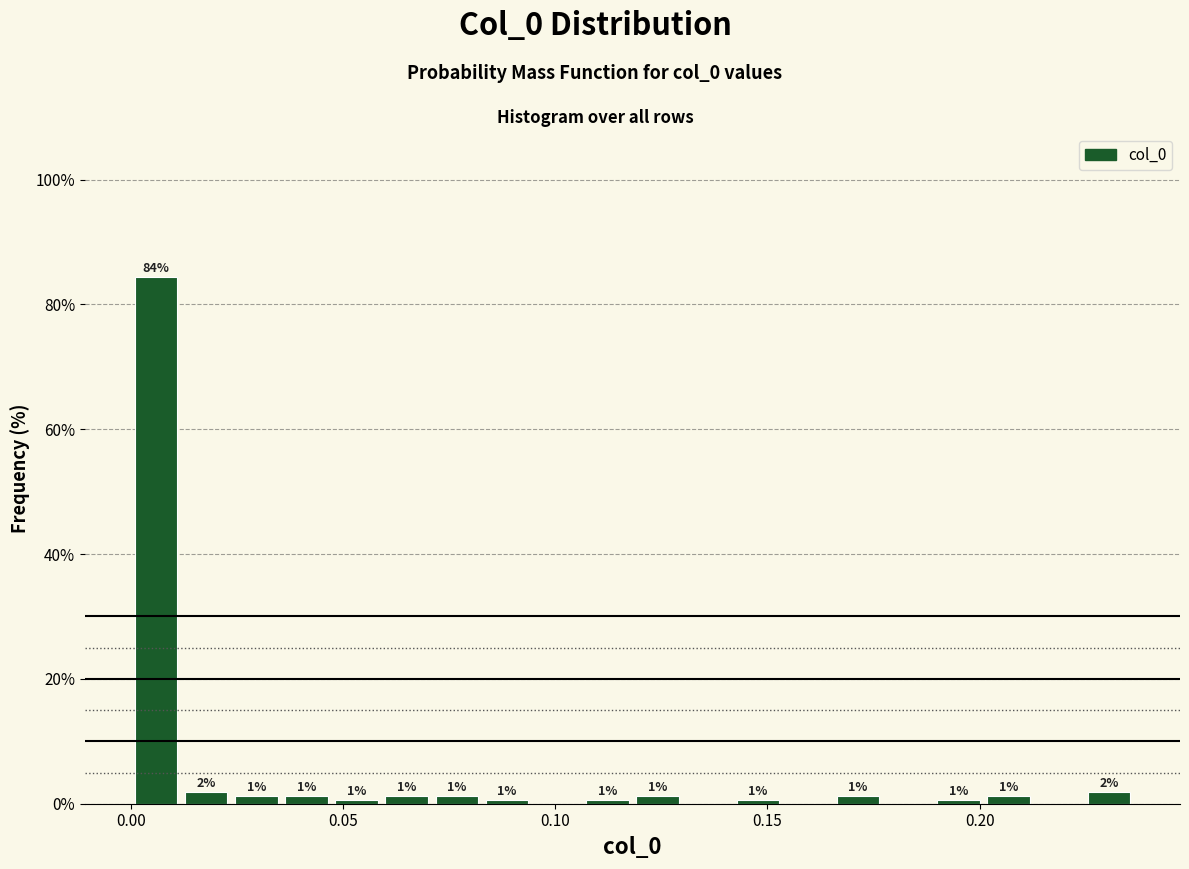

Around what value on the x-axis is the tallest bar? Give the approximate position of its centre, as read against the axis.

0.005